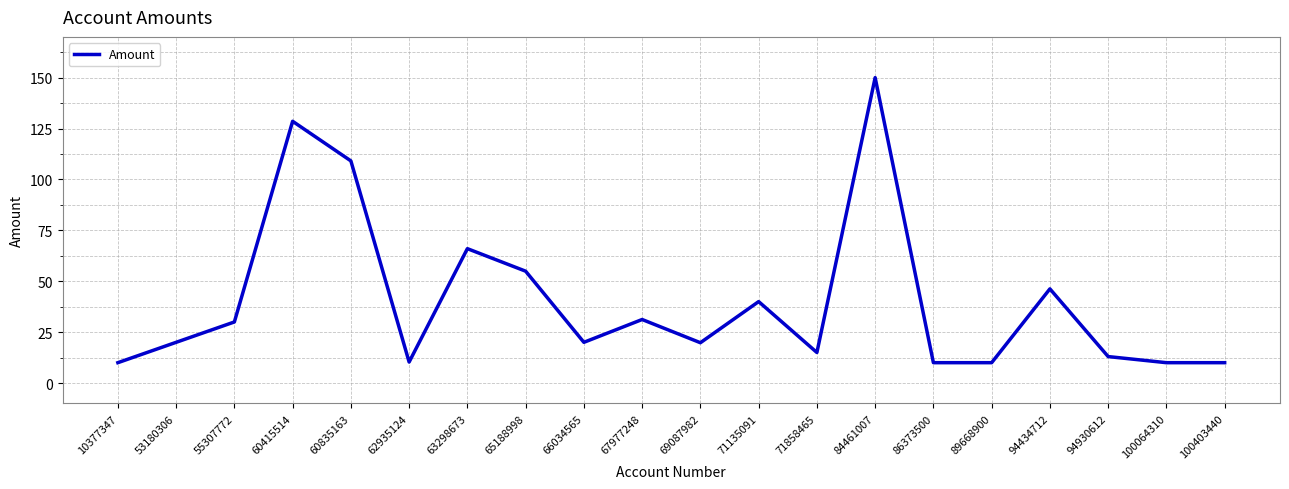

Is this an area chart (filled region under the line)?

No